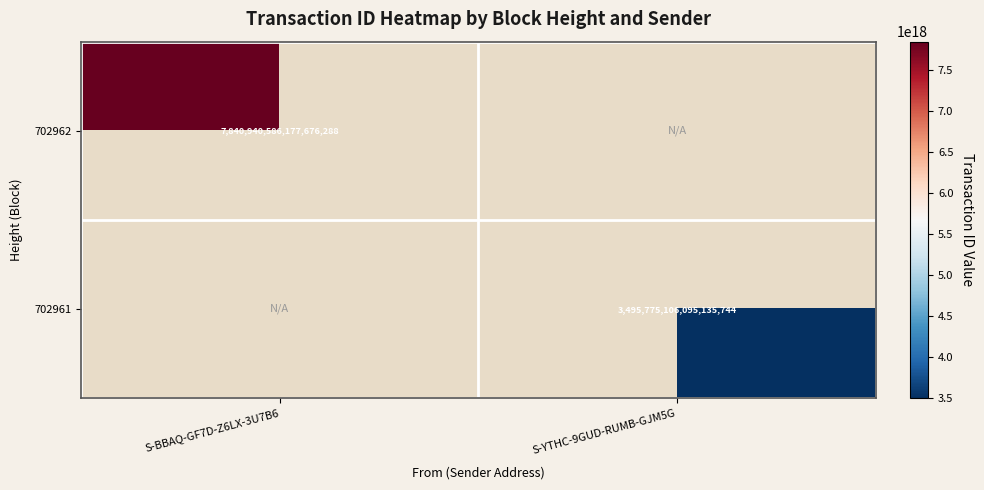

How many categories are shown in the chart?

2